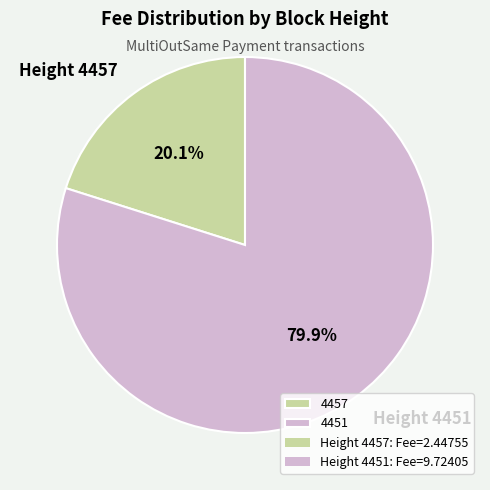

Is there any slice that represents more than half of the pie?

Yes